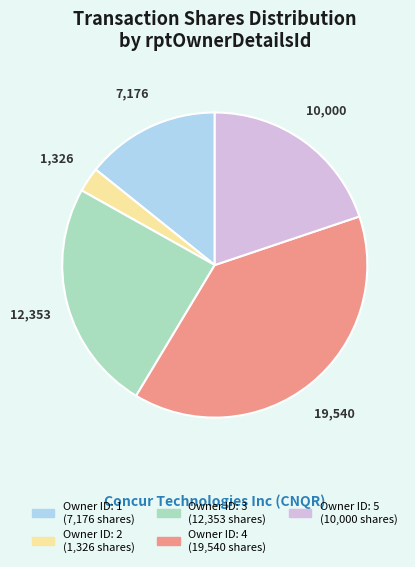

Is there any slice that represents more than half of the pie?

No